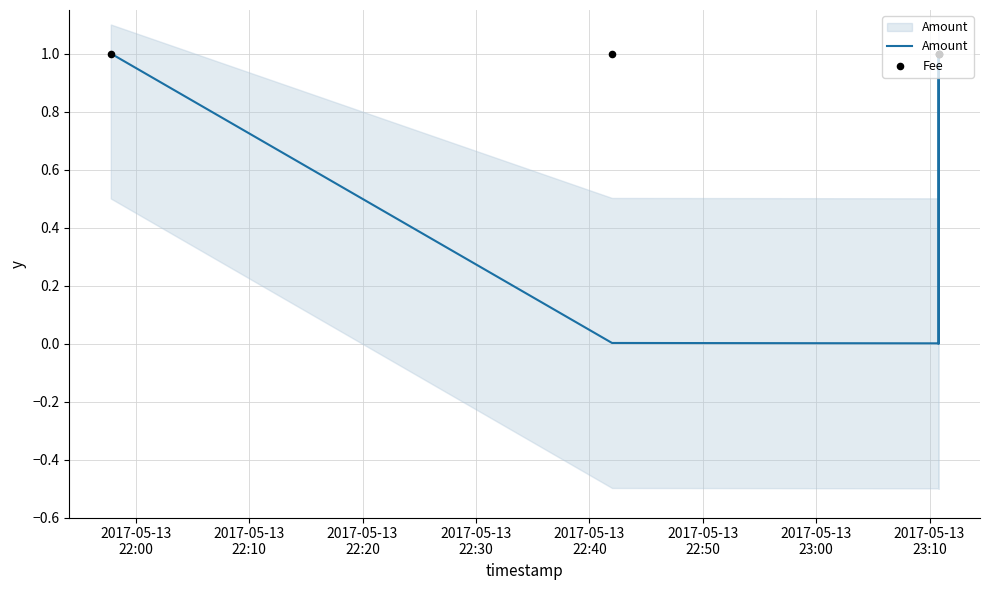

At which category is the sum across all series the highest?

2017-05-13
22:00